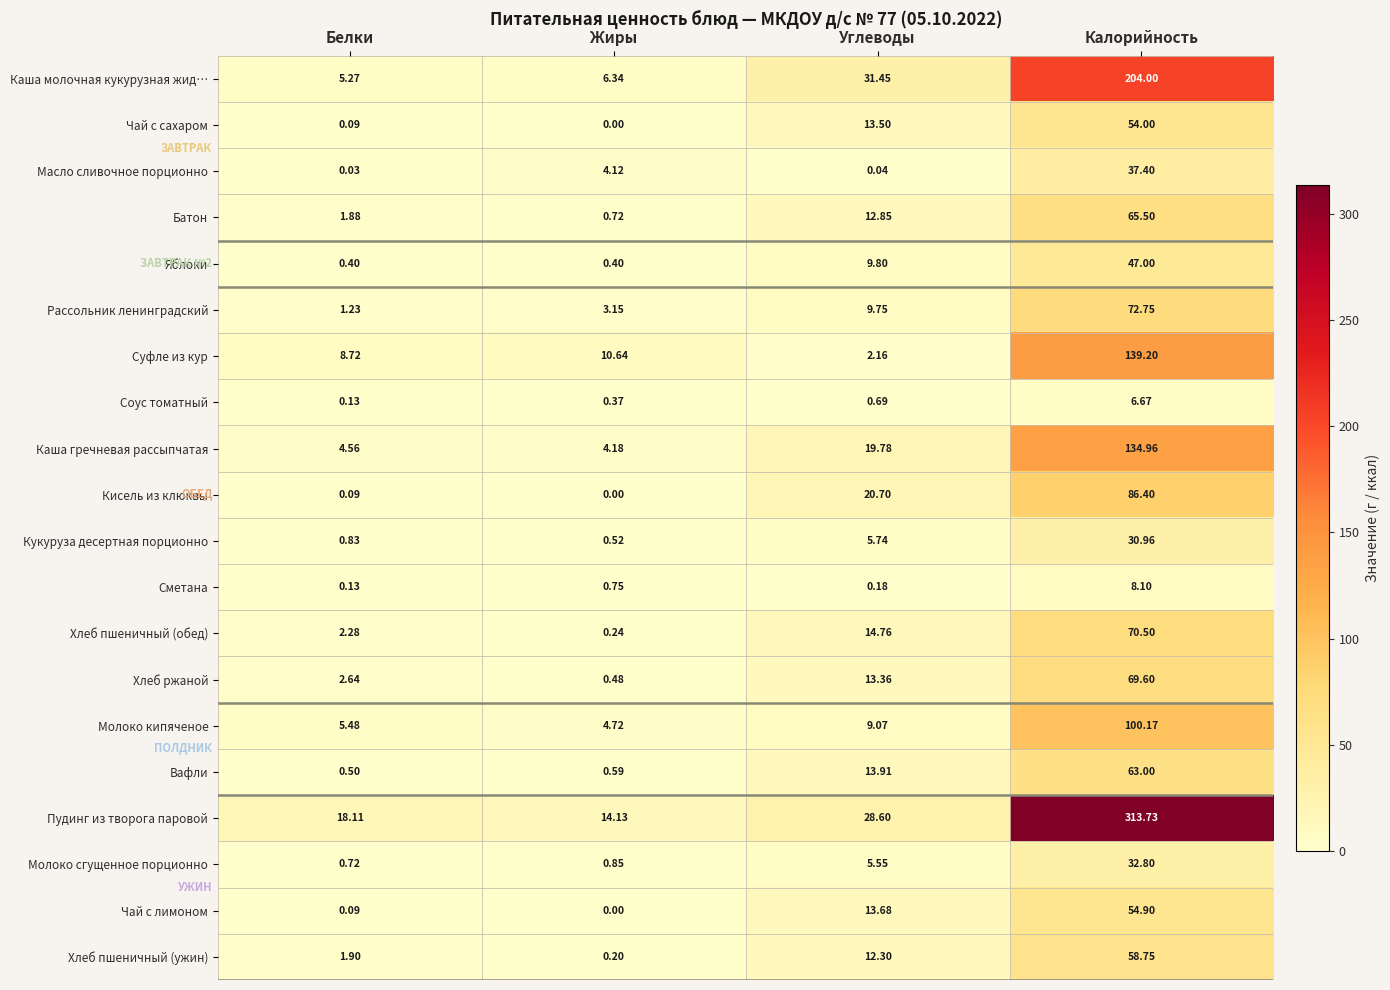

Which series has the largest total across all categories?

Пудинг из творога паровой